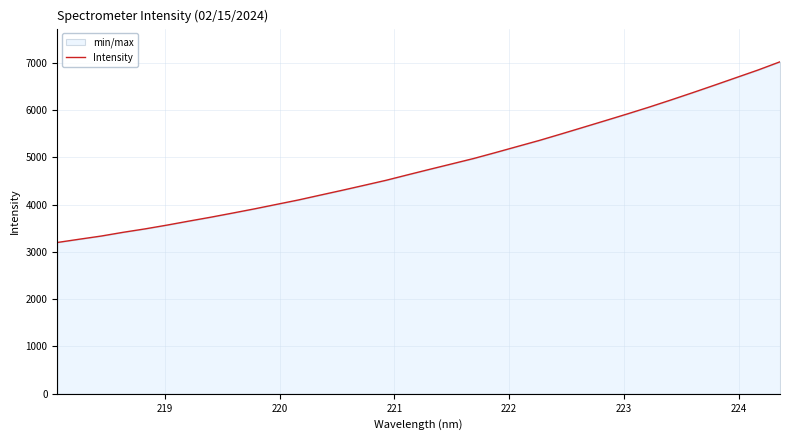

What is the difference between the maximum and minimum values?

3819.3